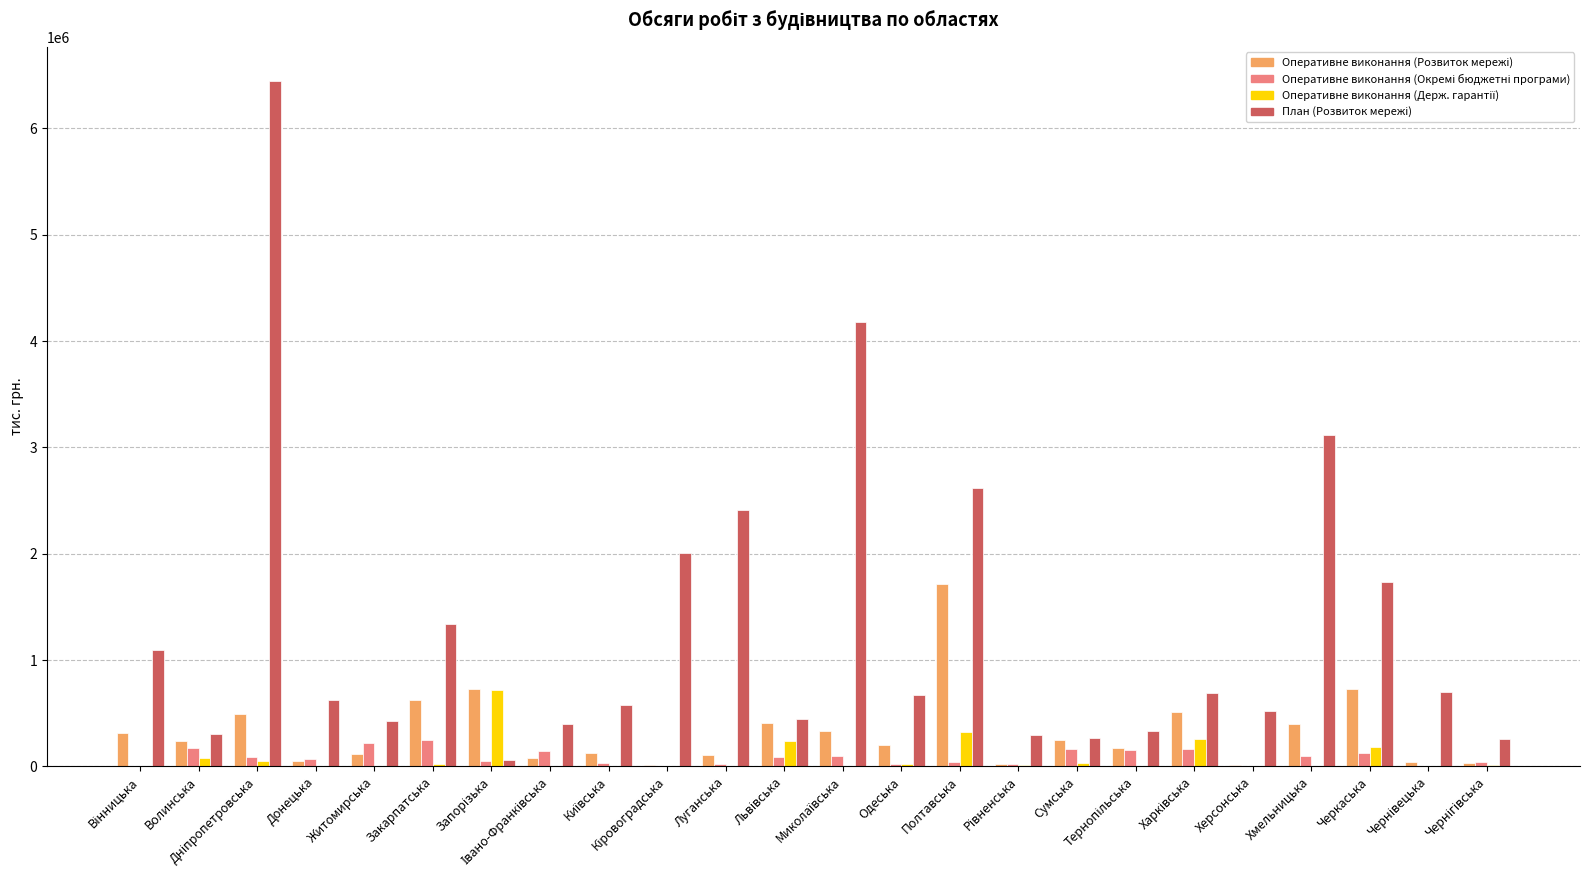

Where is Оперативне виконання (Розвиток мережі) nearest to the value 863544?

Запорізька